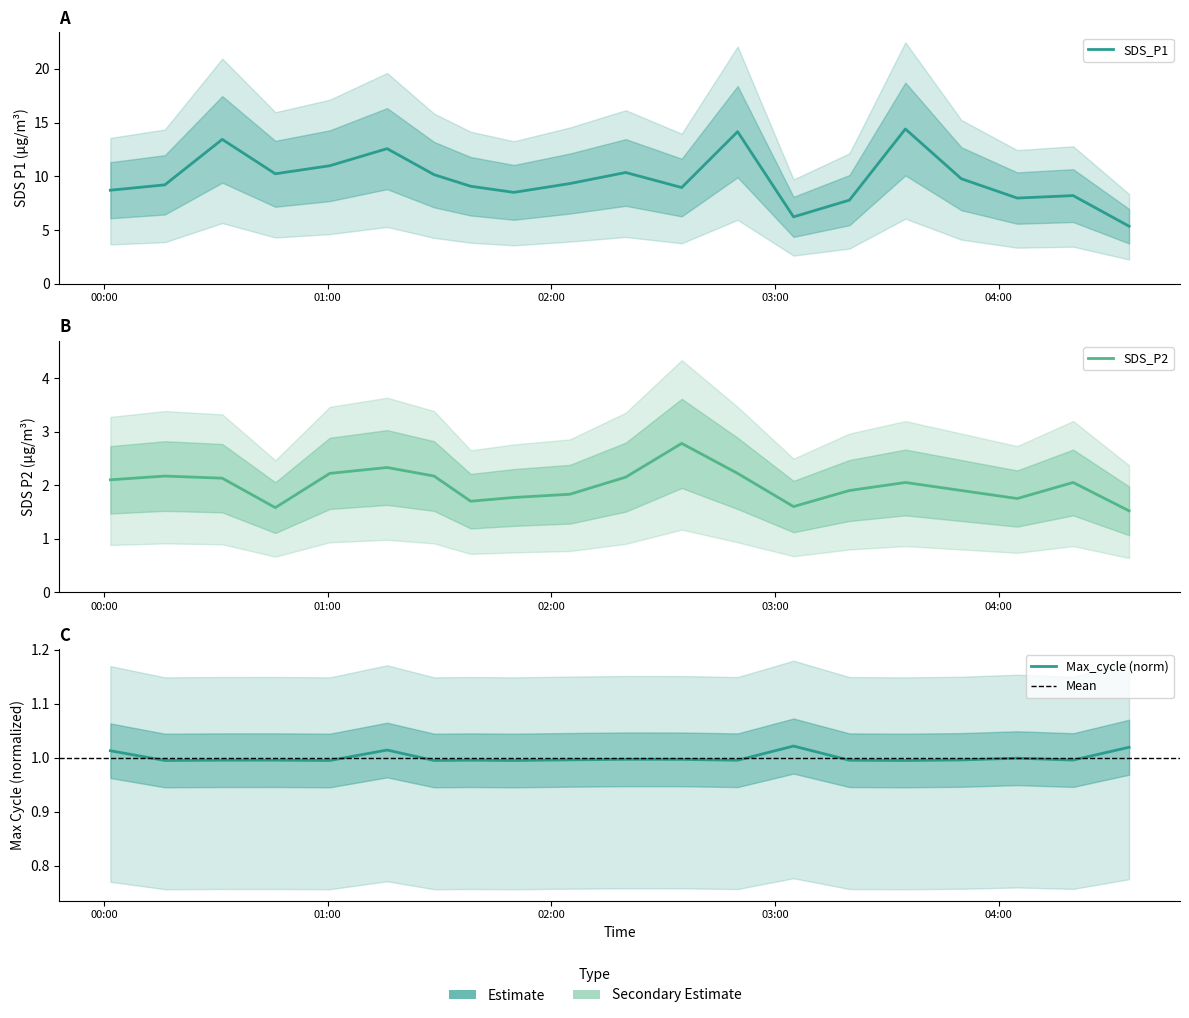

At how many categories does at least one series exceed 11?

4